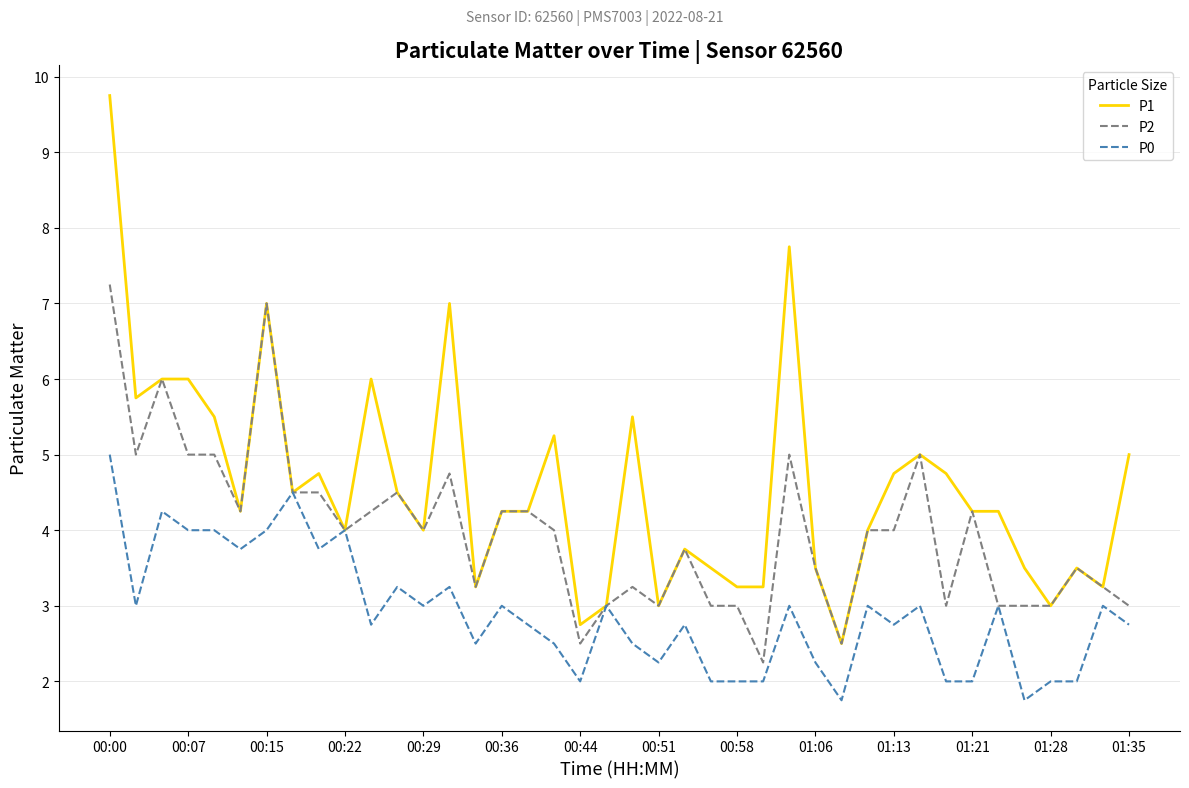

What is the maximum value shown in the chart?

9.8